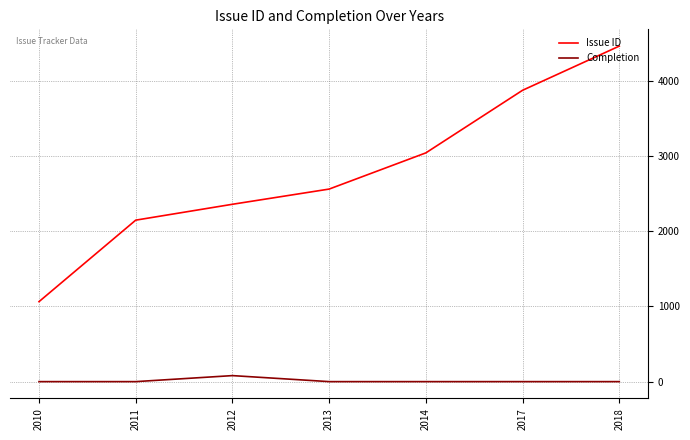

Which series has the widest spread of values?

Issue ID